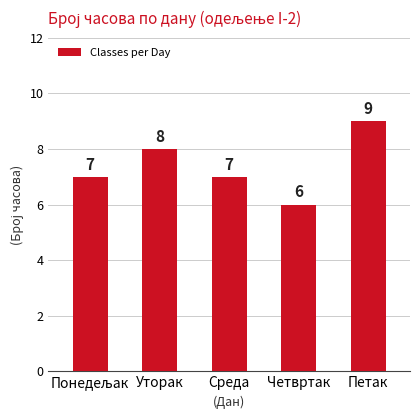

Are the bars horizontal?

No